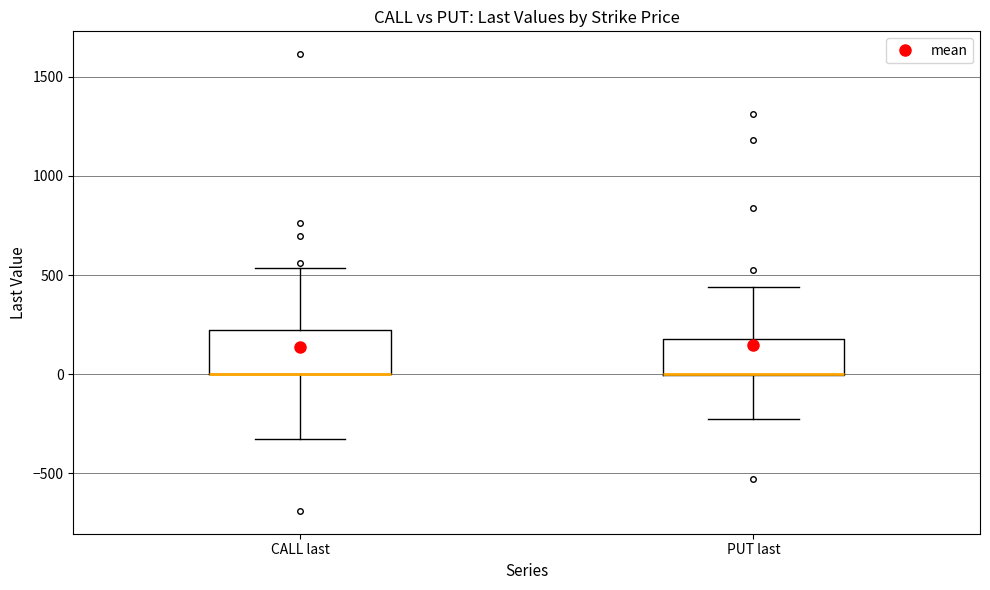

Reading left to right, read every box against the y-axis: the position of its median line, the range the box covers, and the ends of its whiskers. The values are not printed on the chart, so give them approximately, as read against the axis.

CALL last: median 0 (drawn on the box's lower edge), box 0 to 200, whiskers -300 to 550
PUT last: median 0 (drawn on the box's lower edge), box 0 to 200, whiskers -250 to 450